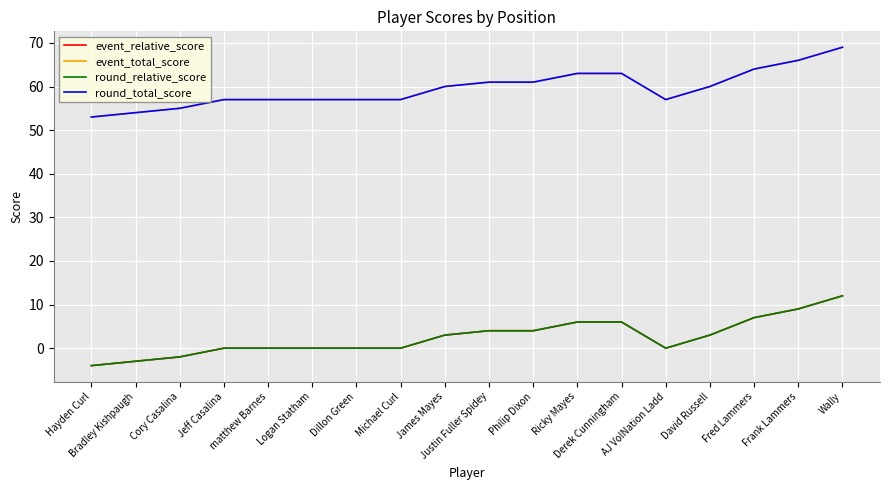

What is the sum of all event_relative_score values?

45